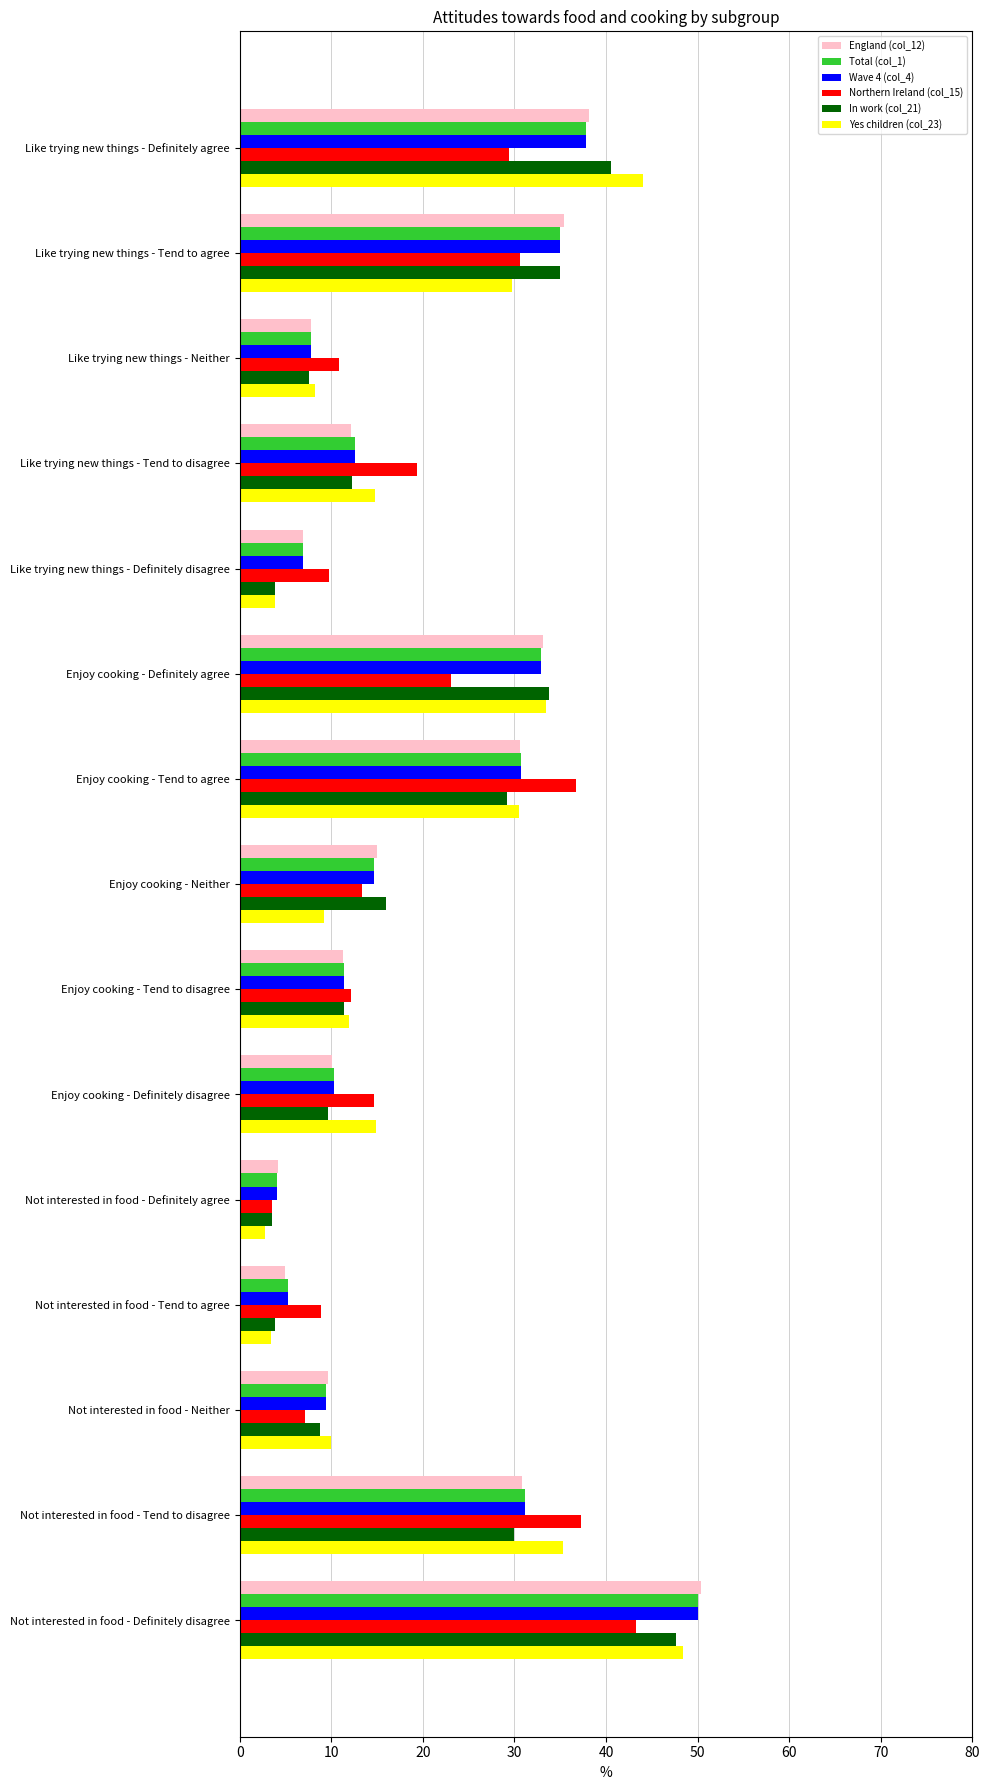

What is the difference between the highest and lowest values at Enjoy cooking - Definitely disagree?

5.2